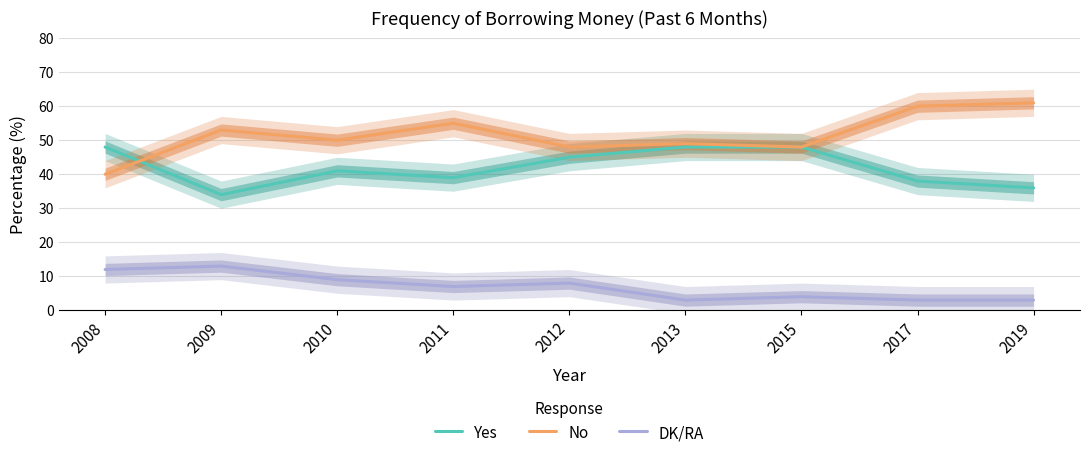

What is the value of the Yes point at the 5th from the left?

45